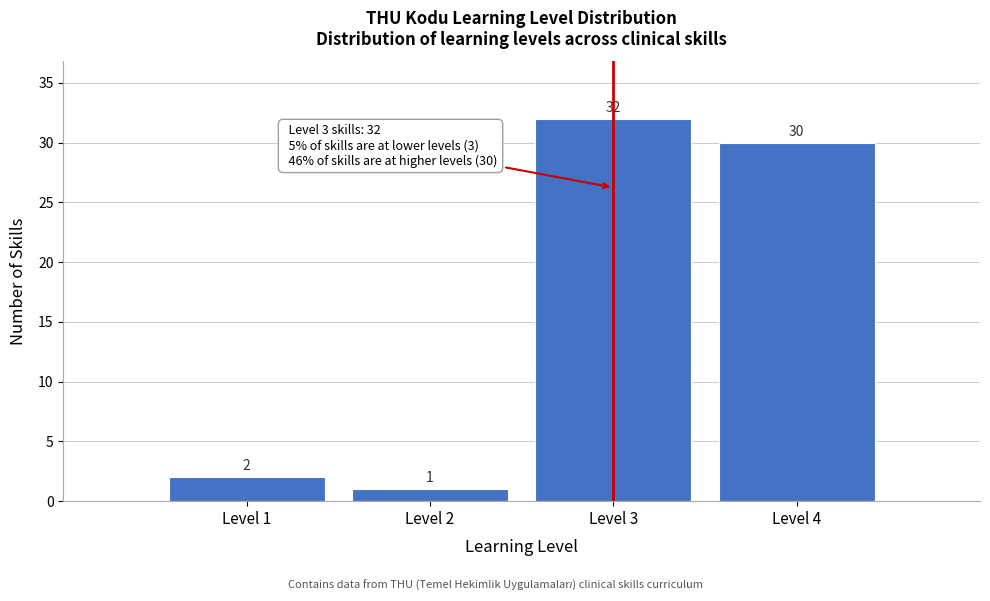

Reading left to right, list all the values displayed in this chart.

Level 1=2	Level 2=1	Level 3=32	Level 4=30